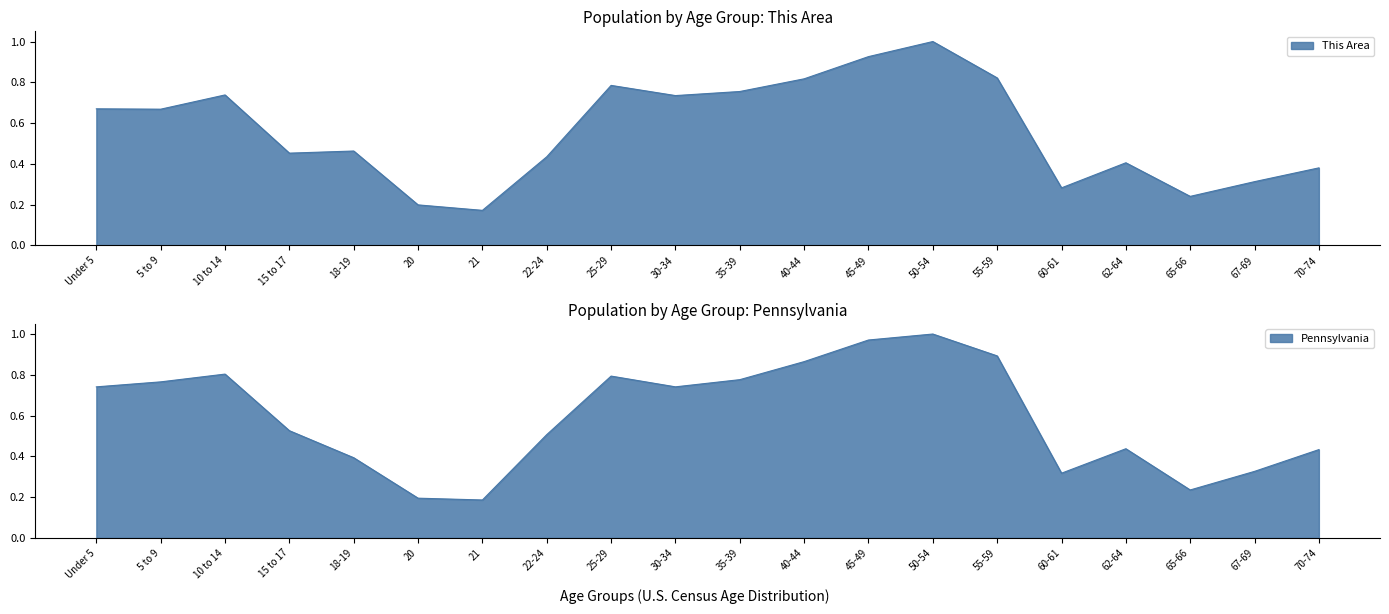

At 65-66, list the series in order from smallest to largest.

Pennsylvania, This Area